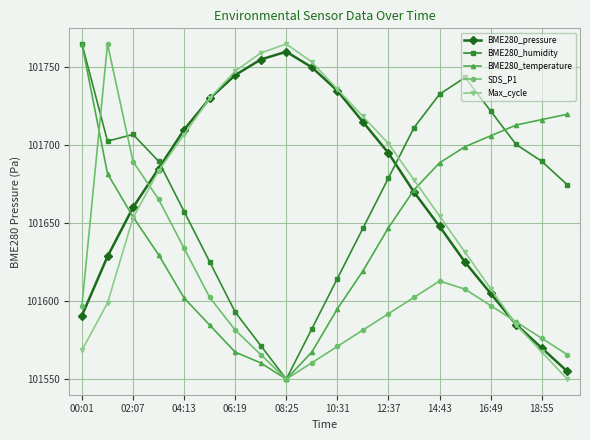

What is the highest value of the BME280_temperature series?

101765.0